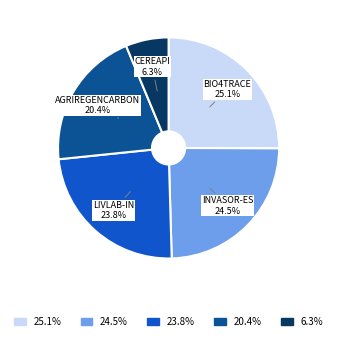

Does any single category account for the majority?

No